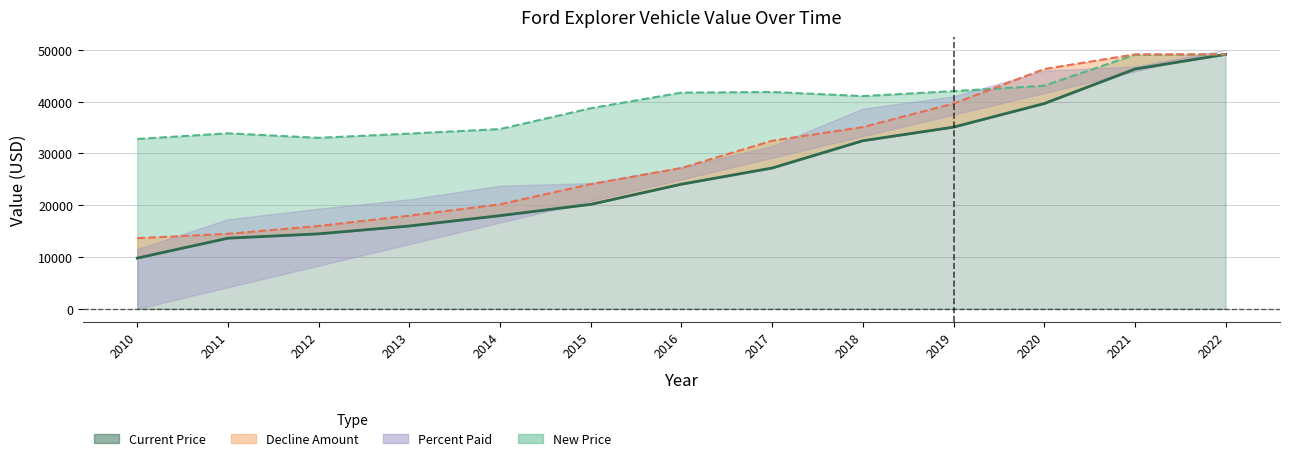

Read the Current Price value at 2012.

14477